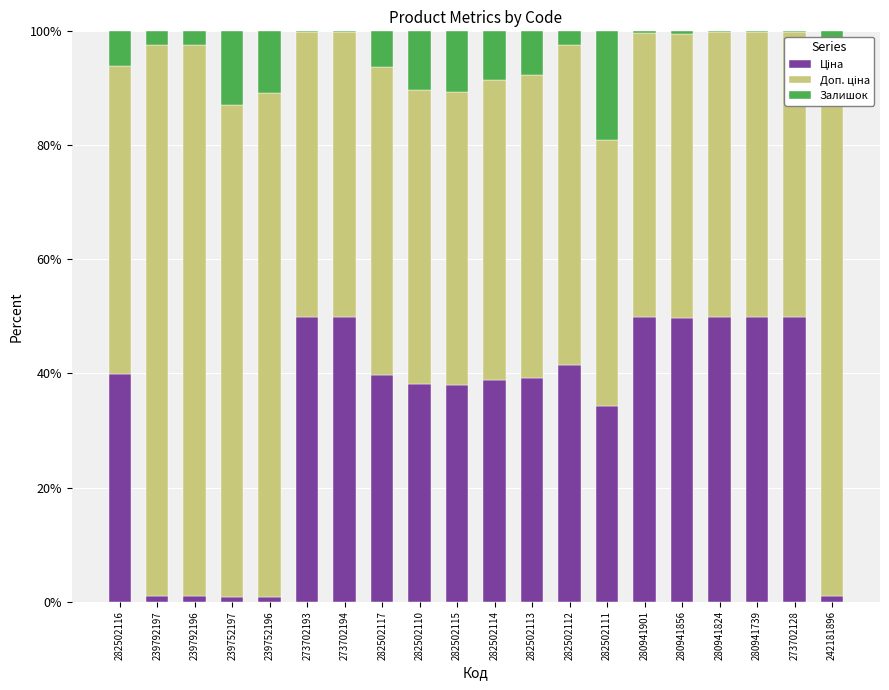

What is the label of the 7th bar from the right?

282502111